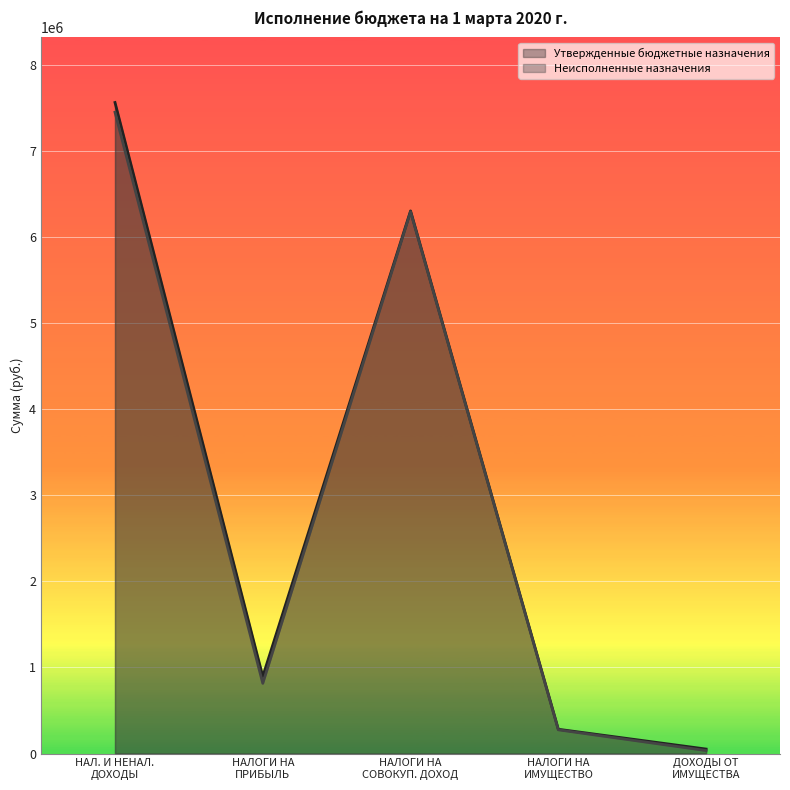

What is the minimum value for Неисполненные назначения?

34777.0